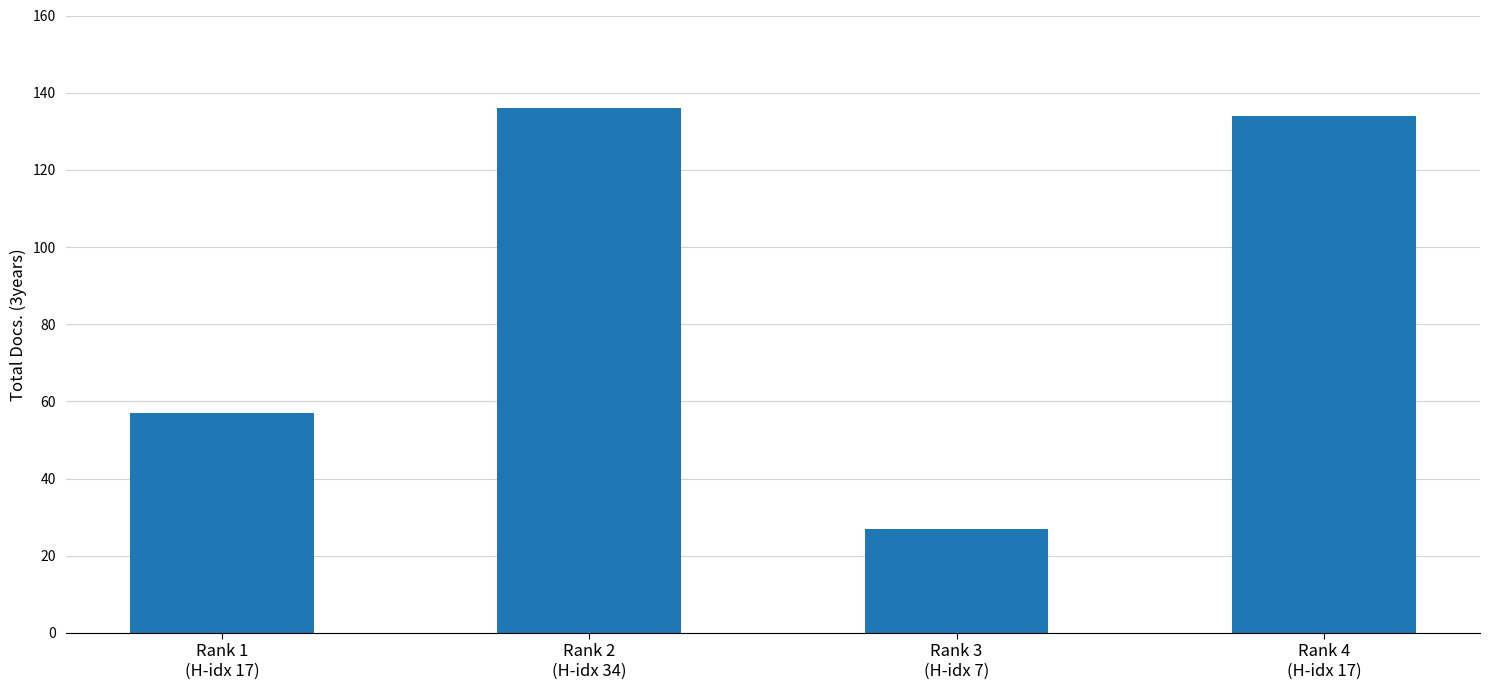

At which label does the data first exceed 134?

Rank 2
(H-idx 34)